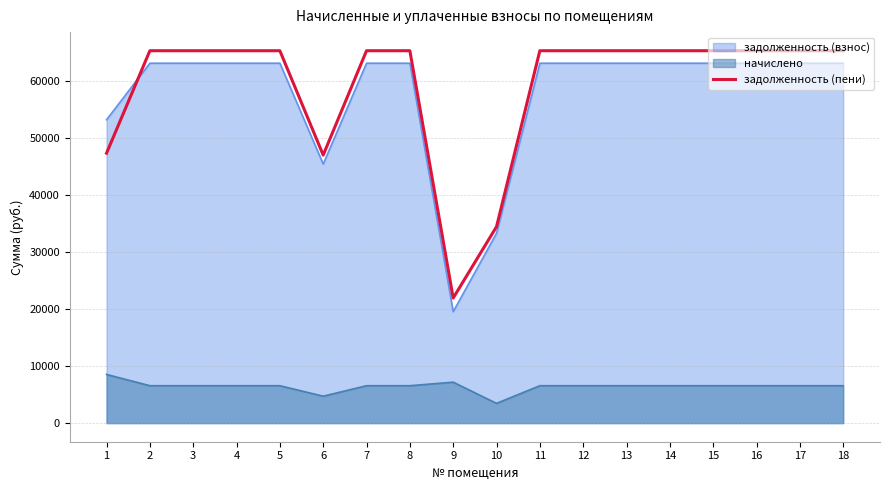

How many series are shown in this chart?

3